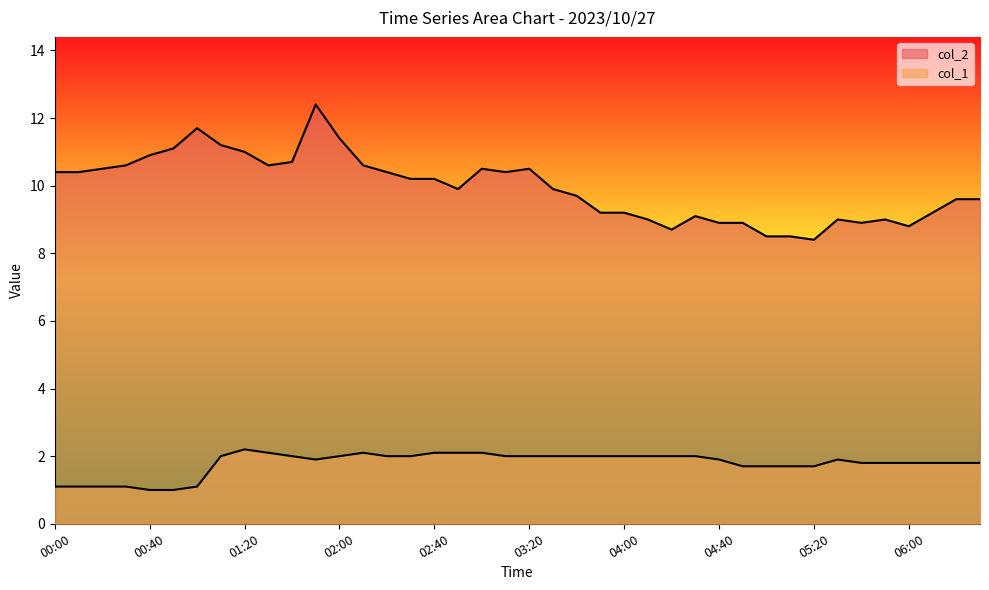

True or false: col_2 and col_1 intersect in this chart.

False